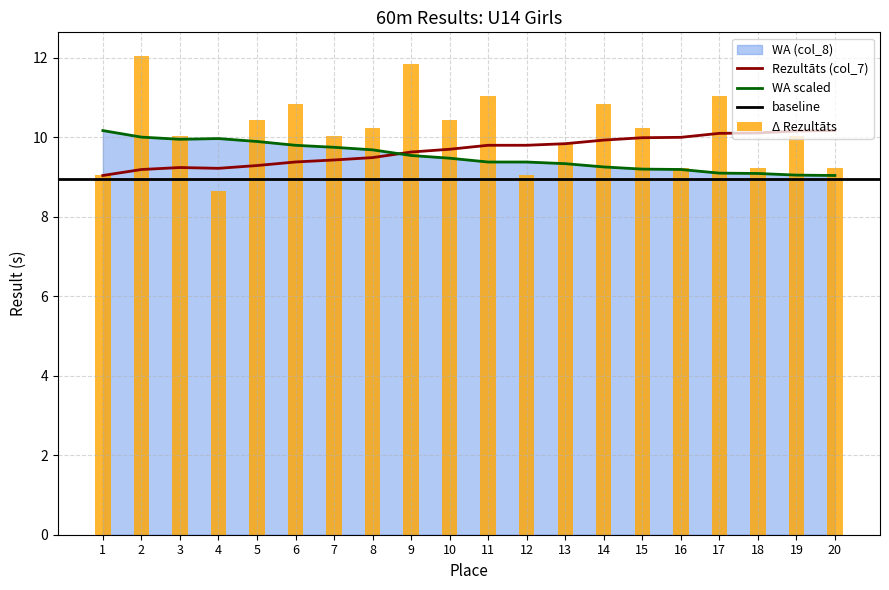

True or false: Rezultāts (col_7) has a value of 14.4 at 2.

False